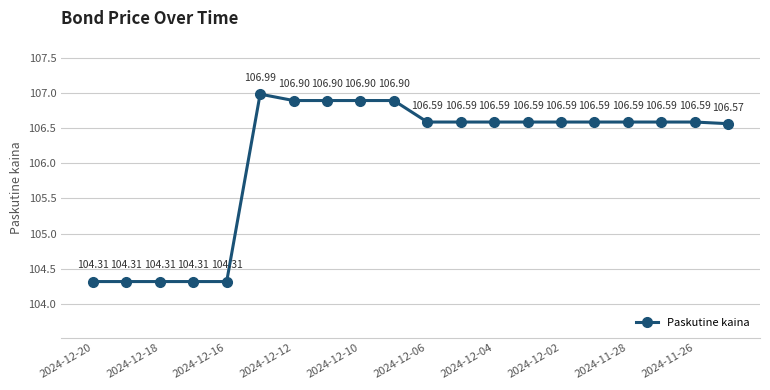

What is the average value?

106.1